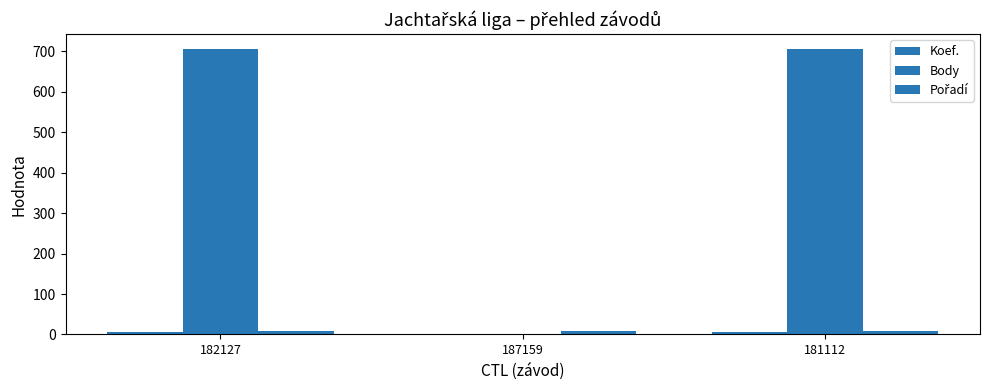

Which series changed the most between 182127 and 187159?

Body